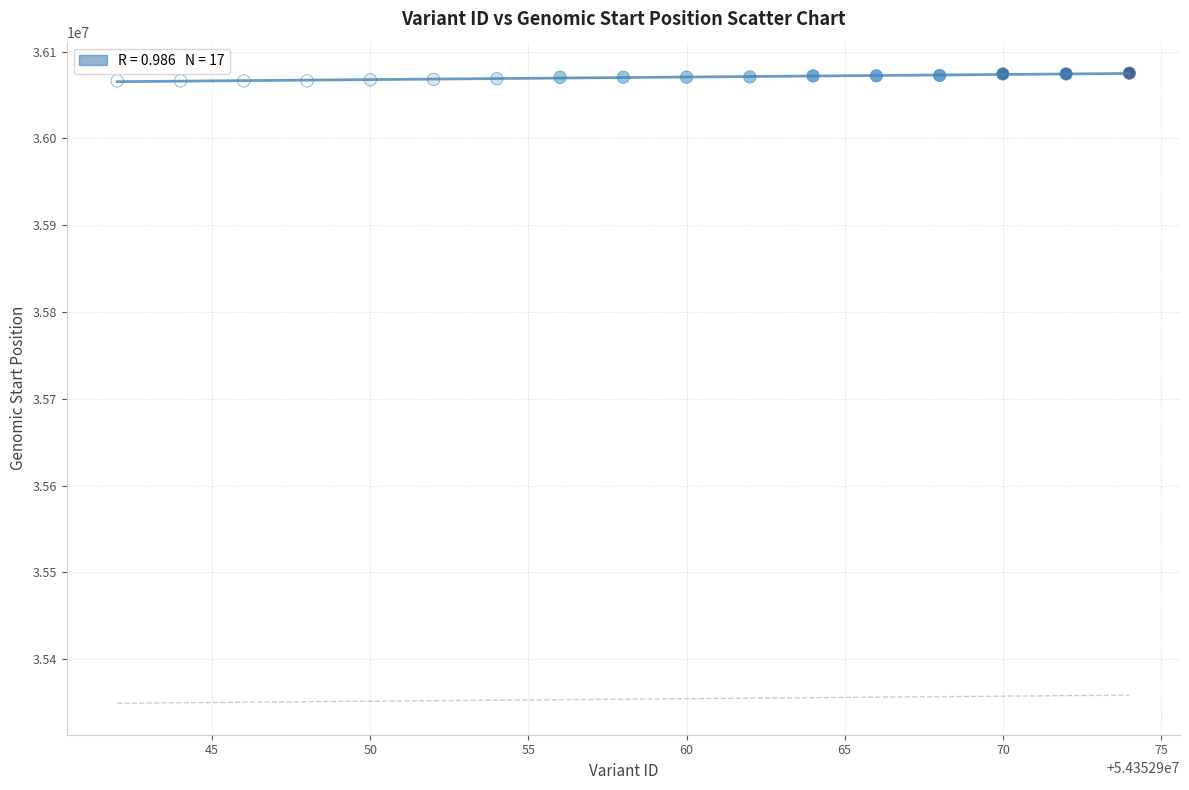

What is the range of Y values (max minus min)?

8920